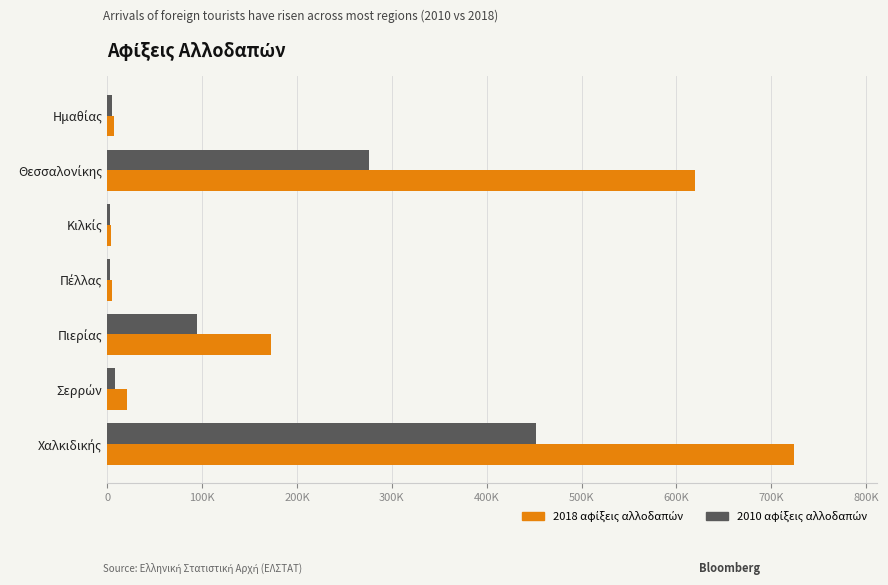

Rank the series by their maximum value, from highest to lowest.

2018 αφίξεις αλλοδαπών, 2010 αφίξεις αλλοδαπών